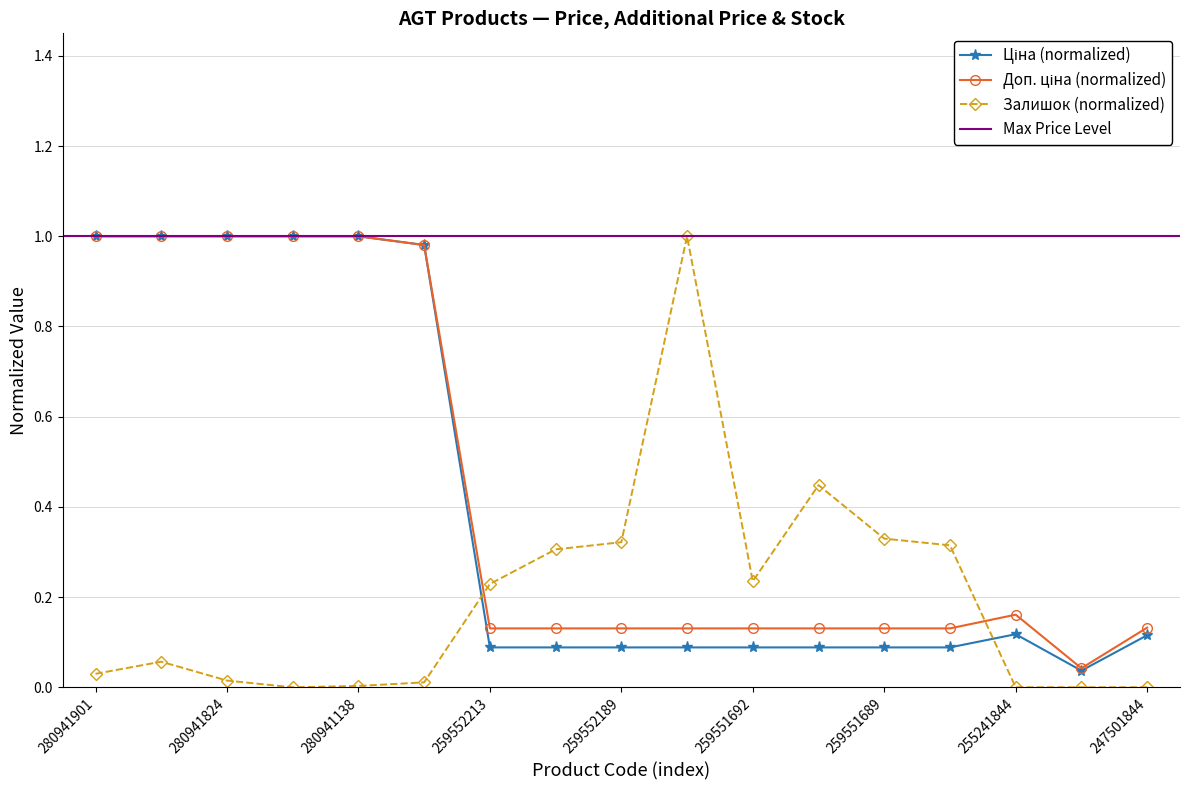

What is the sum of the Залишок values at 280941739 and 280941856?

0.1